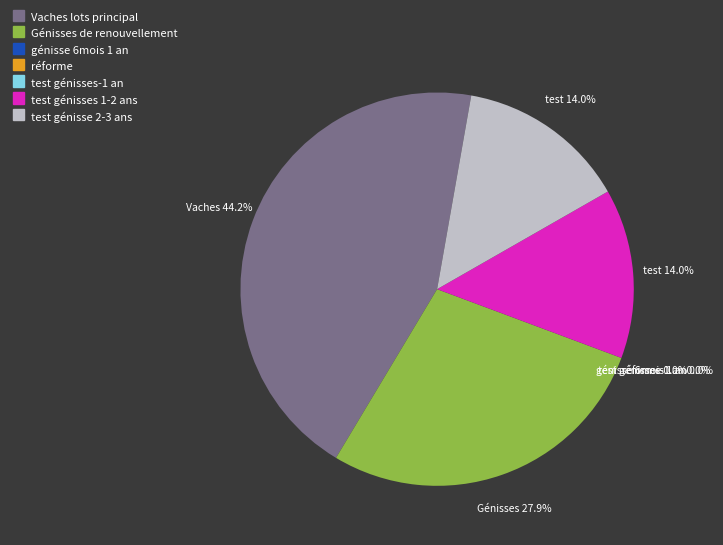

To the nearest percent, what is the difference between the largest and smallest slice percentages?

44%